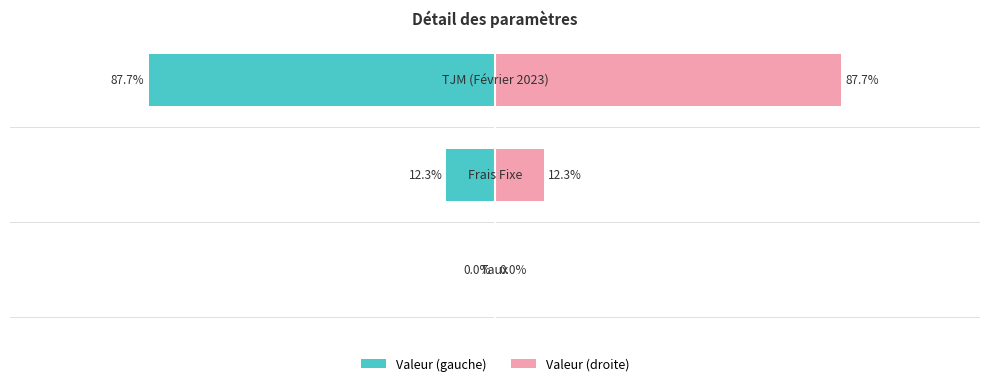

What is the value of the Valeur (droite) bar at the 2nd from the left?

12.3